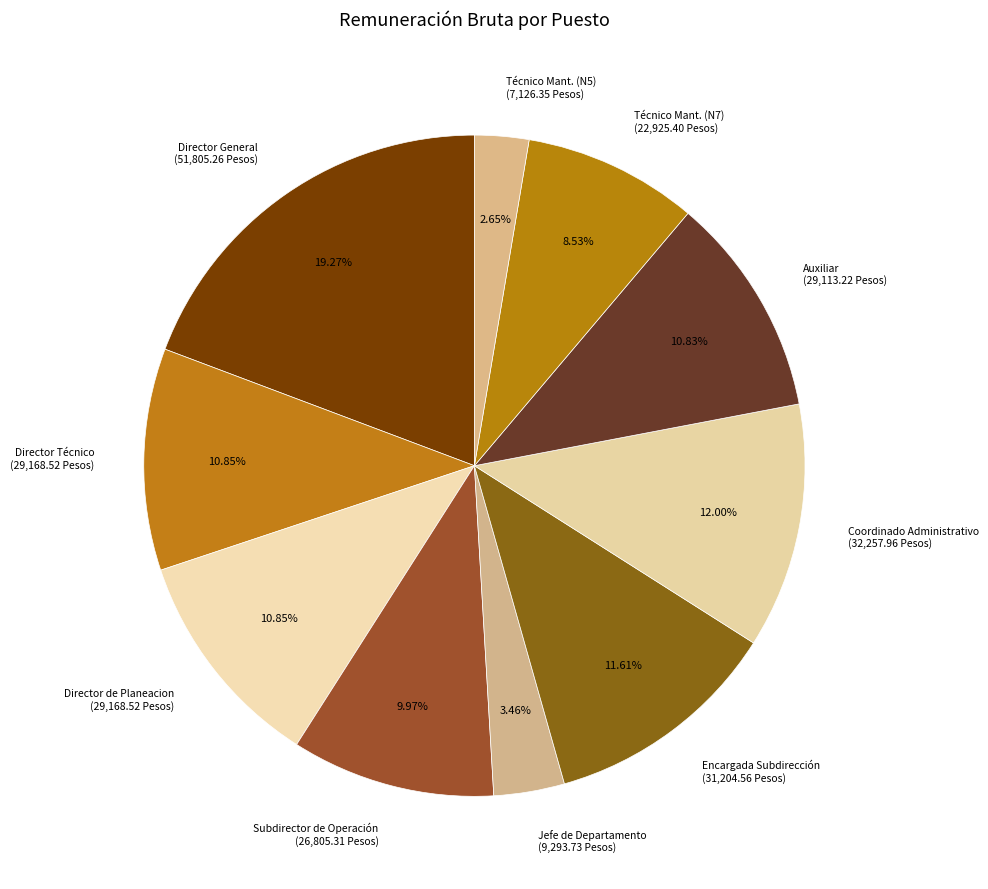

Is there a majority slice in this chart?

No